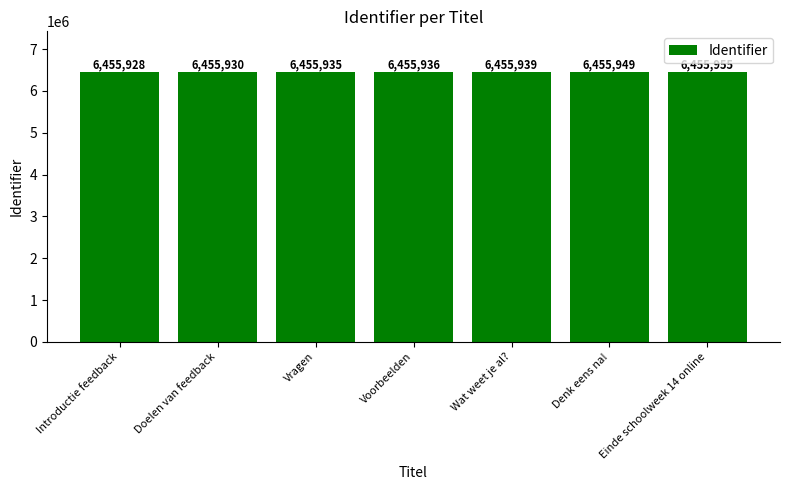

Does the chart contain stacked bars?

No